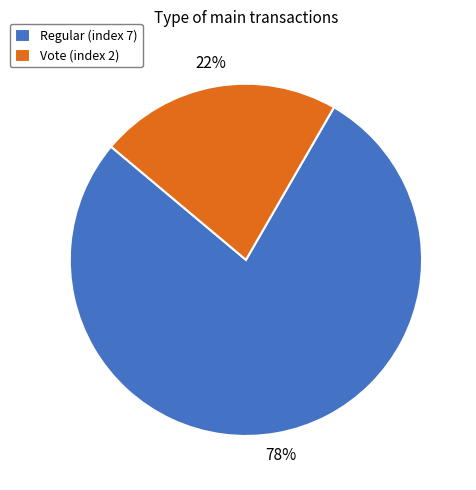

Approximately how many times larger is the value at Regular (index 7) compared to Vote (index 2)?

3.5